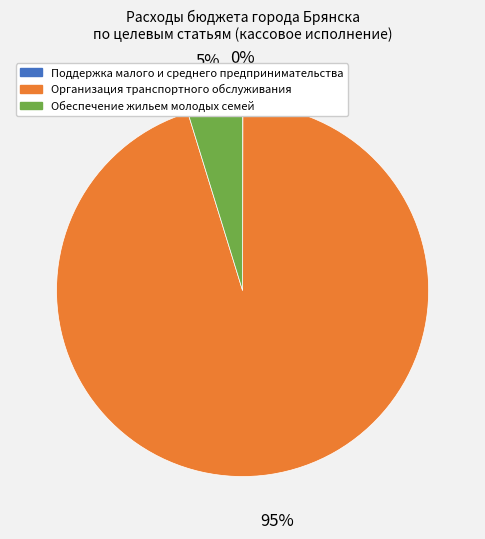

The Обеспечение жильем молодых семей slice represents 5% of the pie. True or false?

True